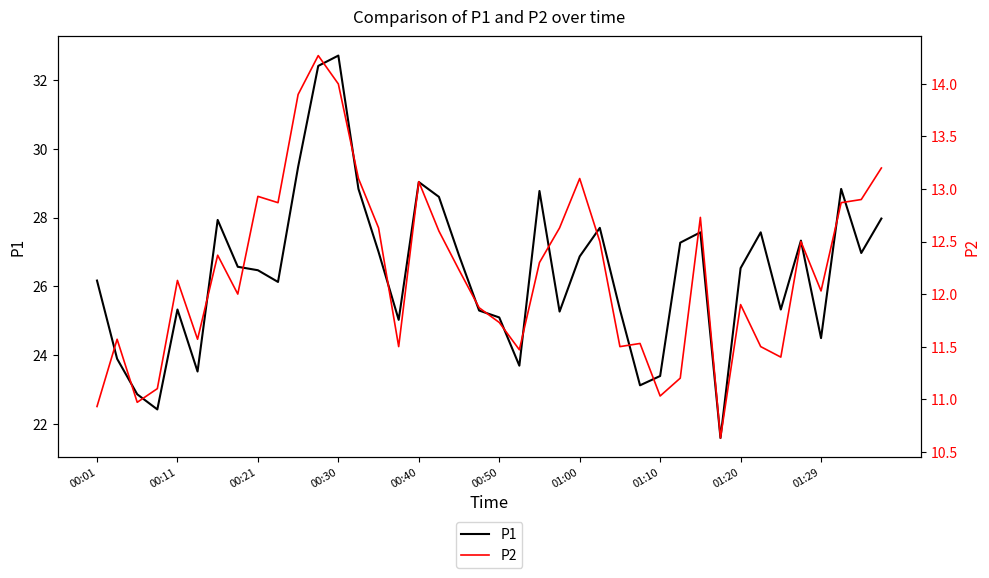

How many interior local valleys does the P1 series have?

11